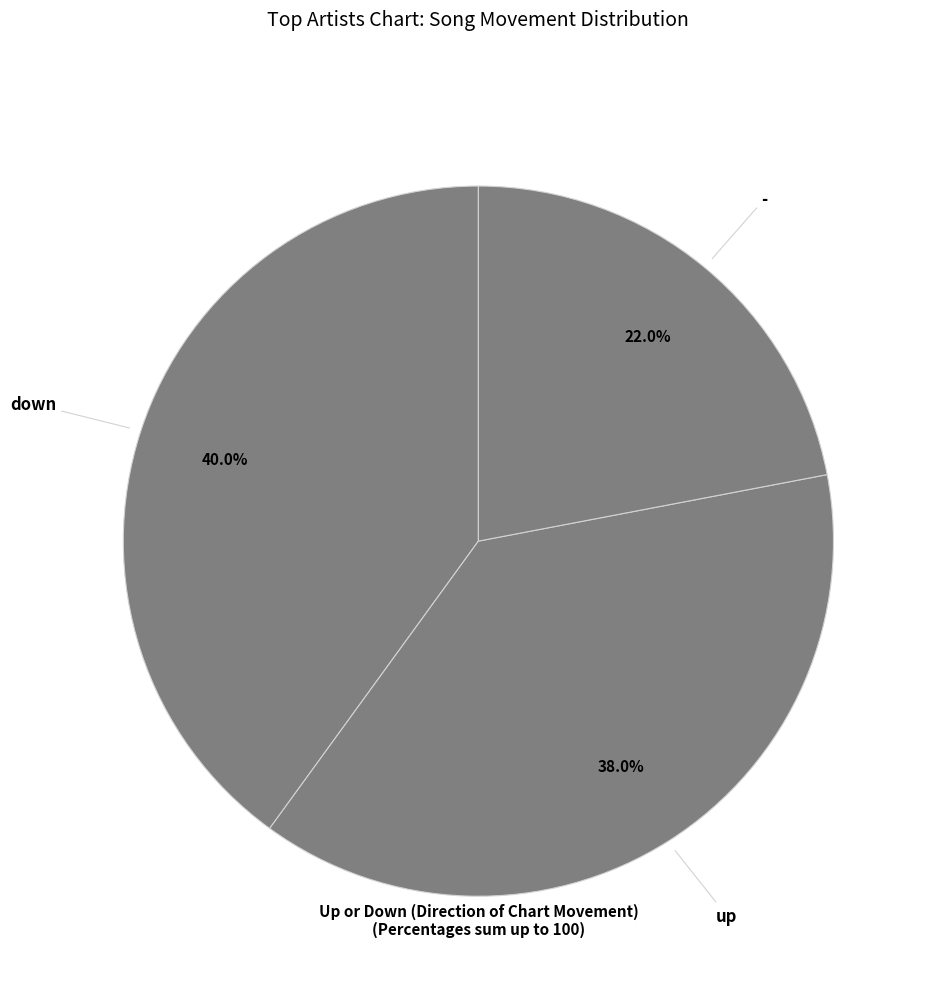

Between down and up, which is larger?

down